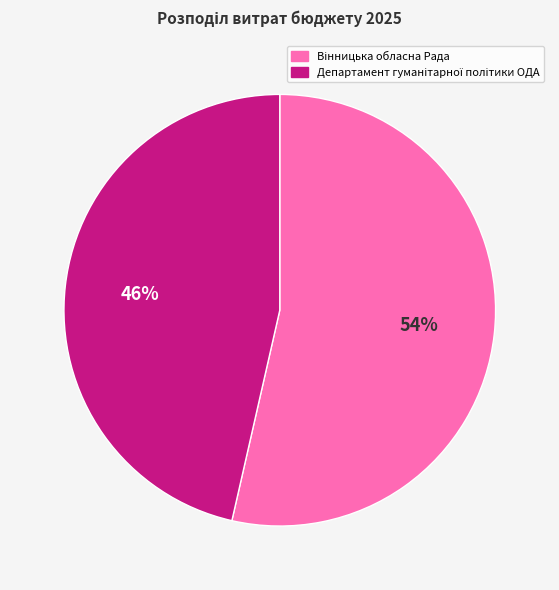

Does any single category account for the majority?

Yes